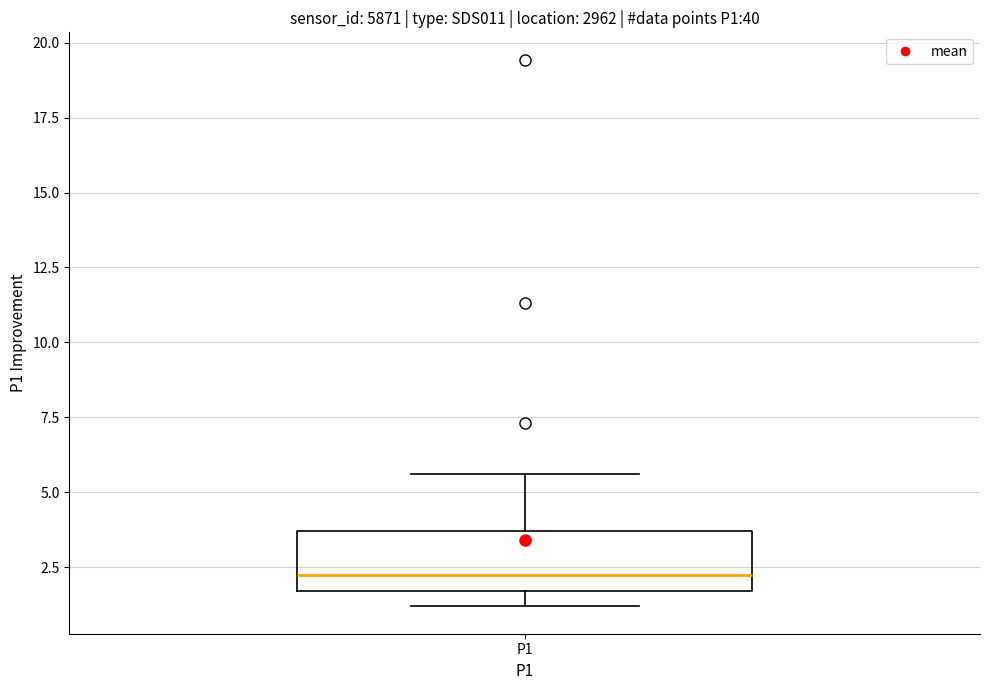

Where does the upper whisker of the box for P1 end on the y-axis? The values are not printed on the chart, so give them approximately, as read against the axis.

5.5